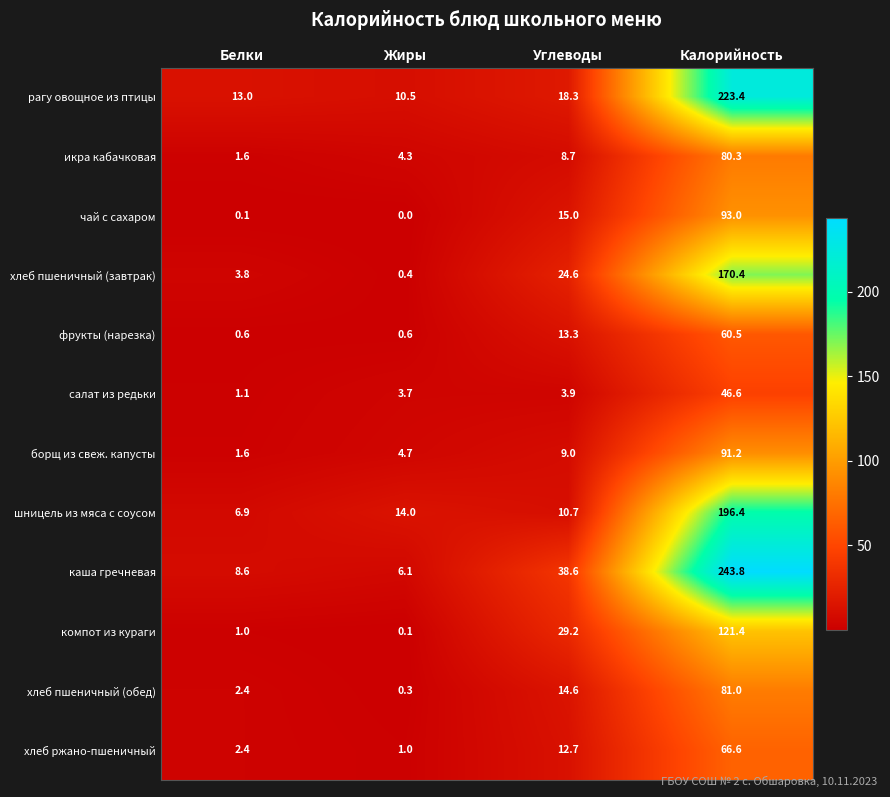

Which series has the largest total across all categories?

каша гречневая